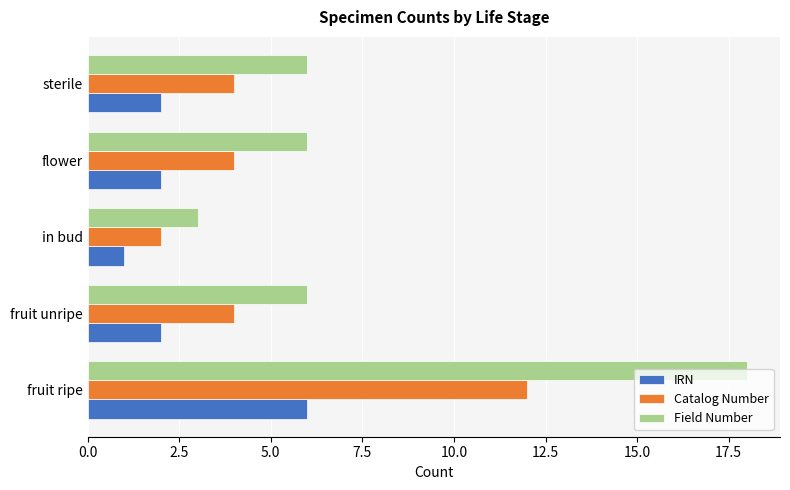

At fruit unripe, list the series in order from smallest to largest.

IRN, Catalog Number, Field Number